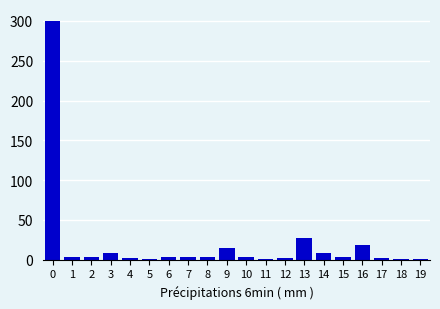

What is the greatest value displayed?

300